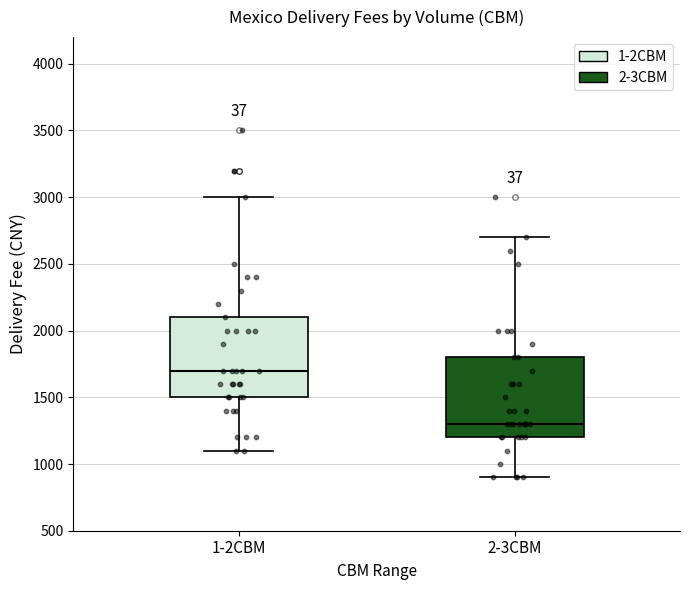

Reading left to right, read every box against the y-axis: the position of its median line, the range the box covers, and the ends of its whiskers. The values are not printed on the chart, so give them approximately, as read against the axis.

1-2CBM: median 1700, box 1500 to 2100, whiskers 1100 to 3000
2-3CBM: median 1300, box 1200 to 1800, whiskers 900 to 2700